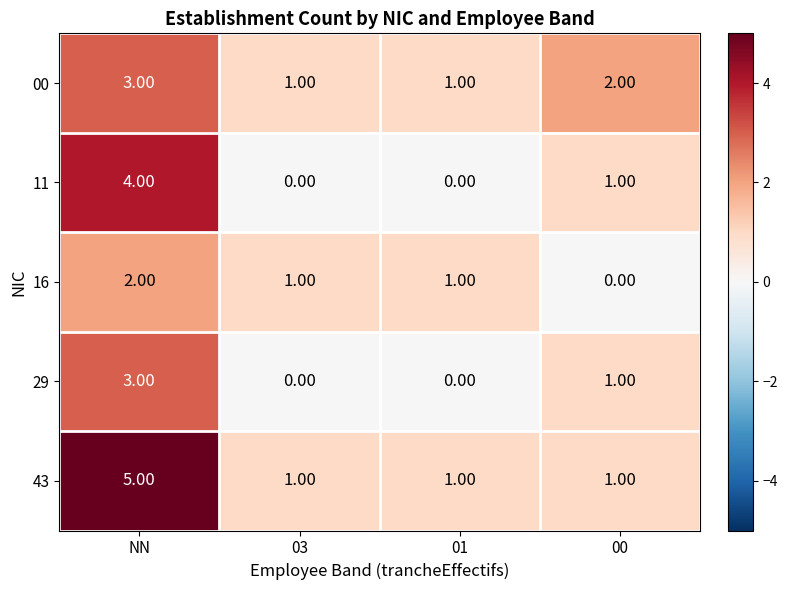

Which series changed the most between NN and 00?

43